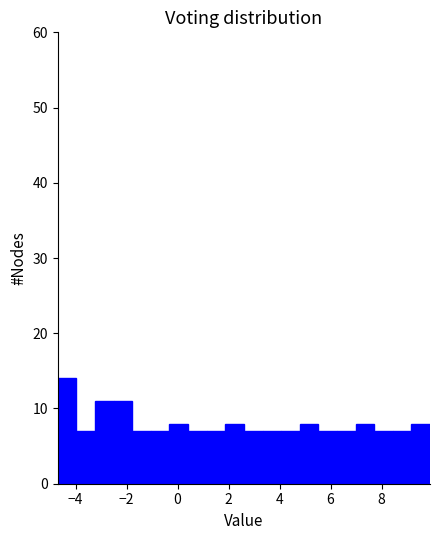

Around what value on the x-axis is the tallest bar? Give the approximate position of its centre, as read against the axis.

-4.4